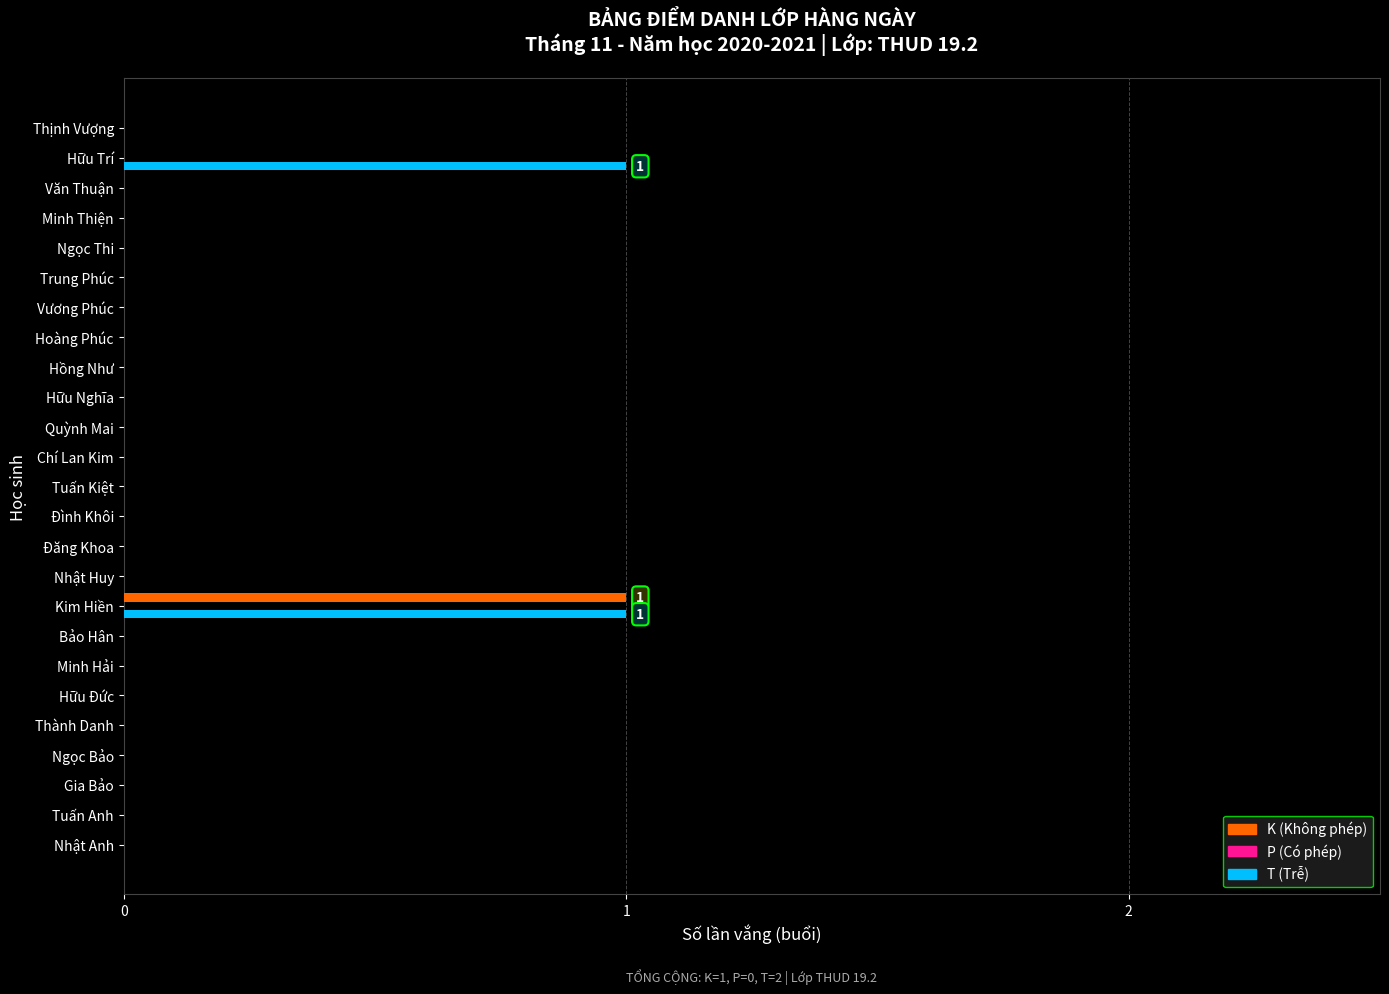

How many distinct data groups are displayed?

2